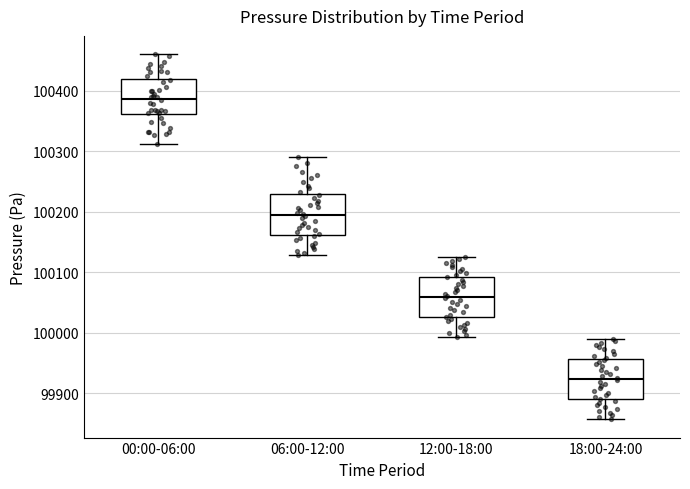

Which box has the lowest median line?

18:00-24:00